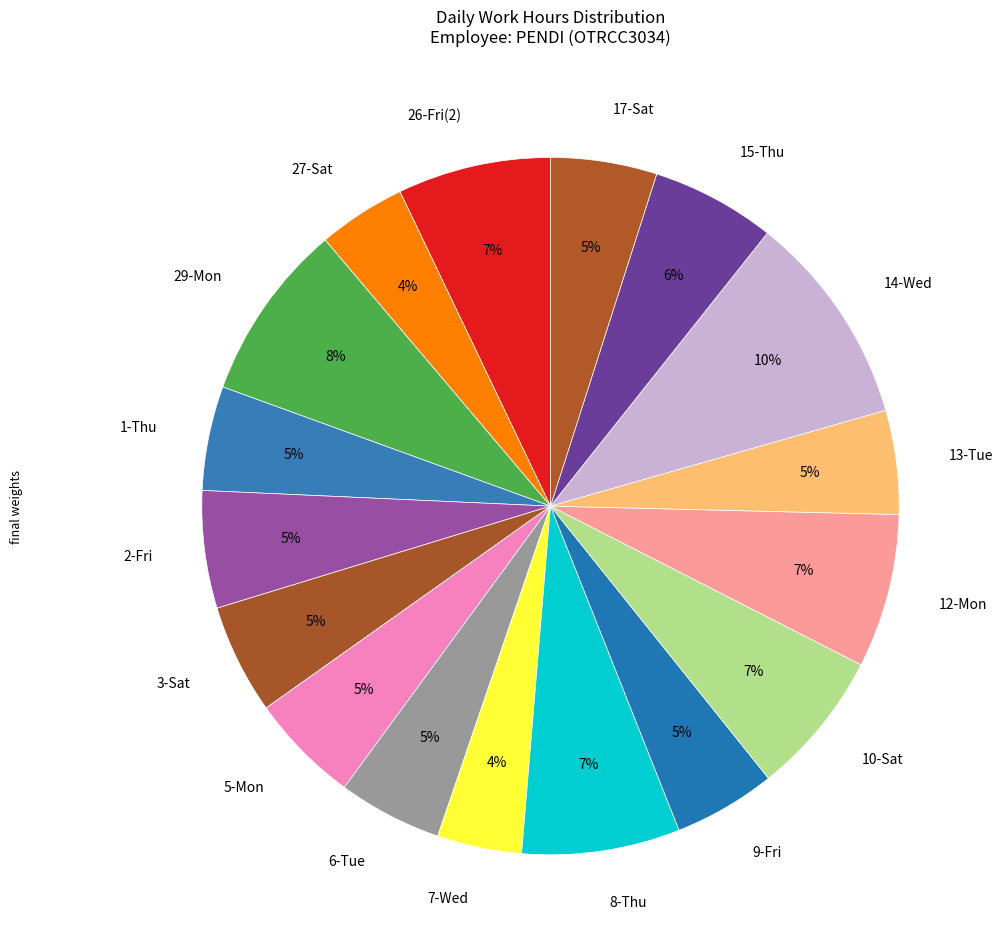

Do 8-Thu and 5-Mon together represent more than half of the pie?

No